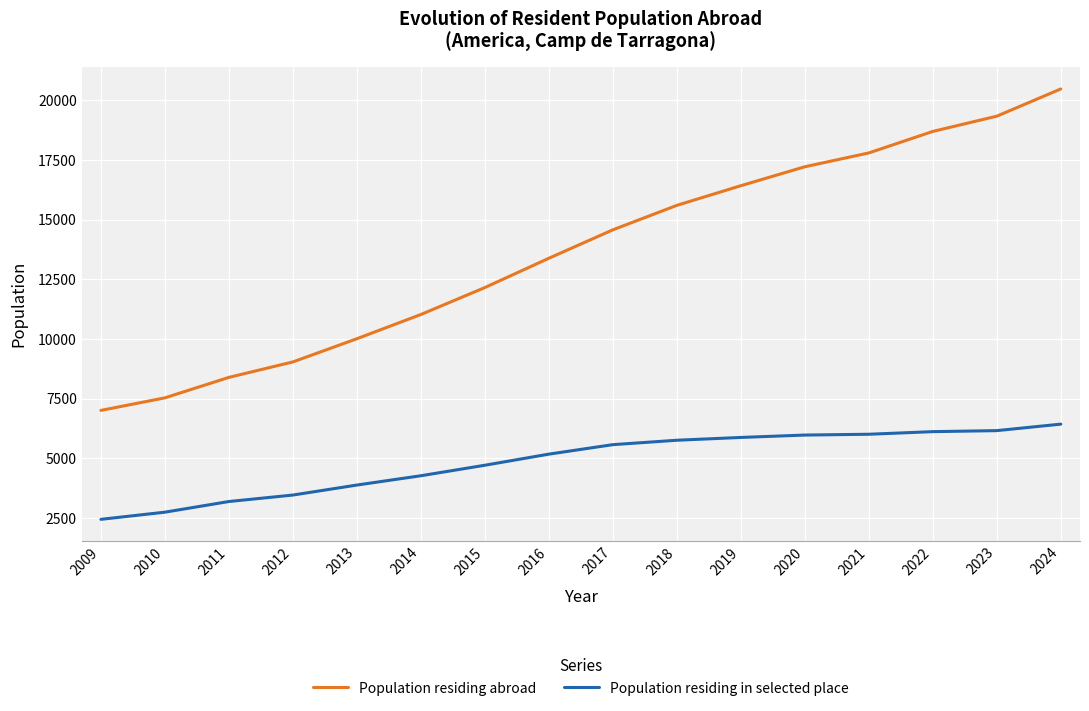

What is the lowest value of the Population residing in selected place series?

2450